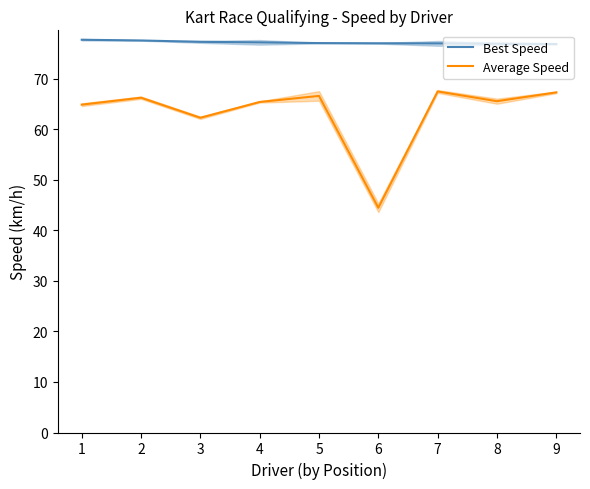

The value of Best Speed at 4 is 125.3. True or false?

False